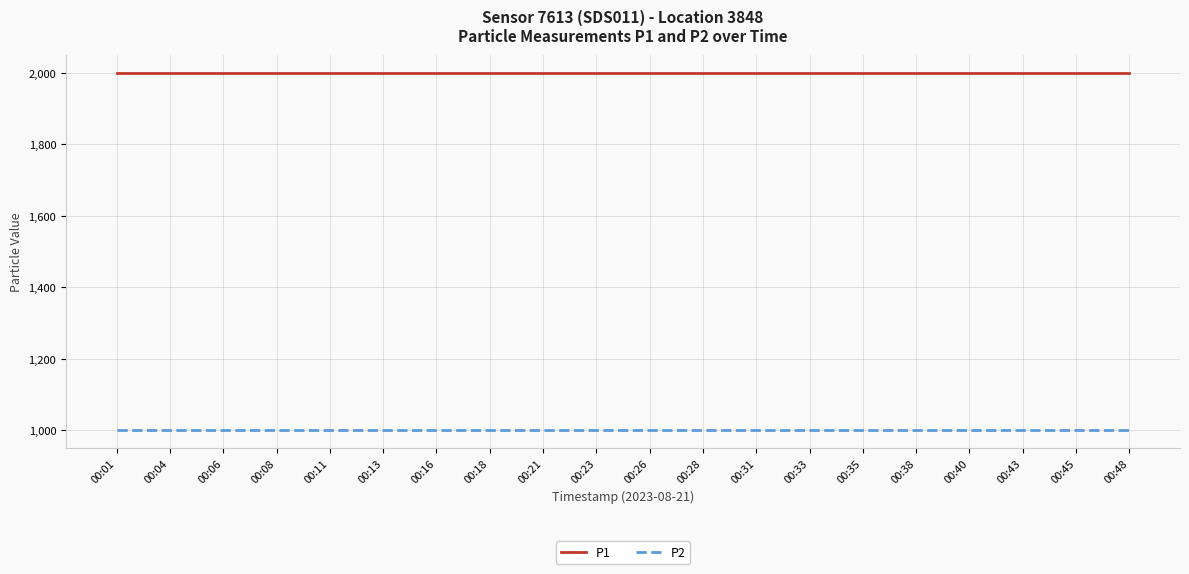

The P2 series shows 258.7 at 00:23. True or false?

False